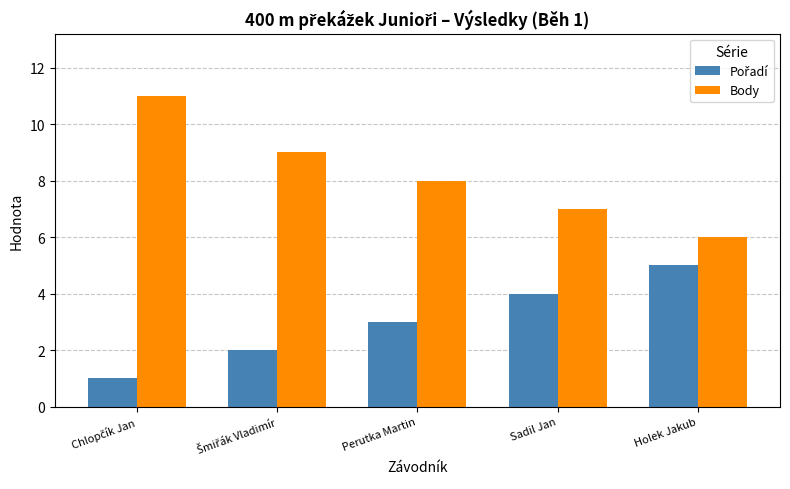

Which series has the largest total across all categories?

Body